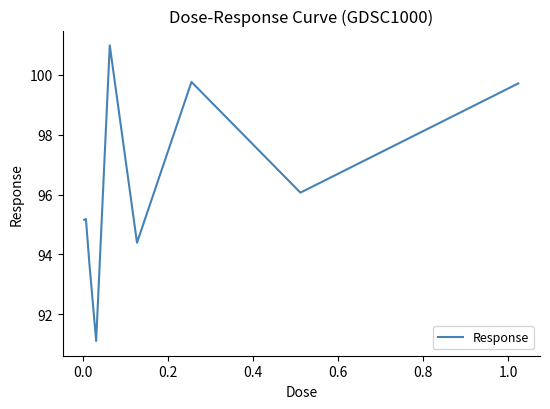

What is the difference between the maximum and minimum values?

9.9